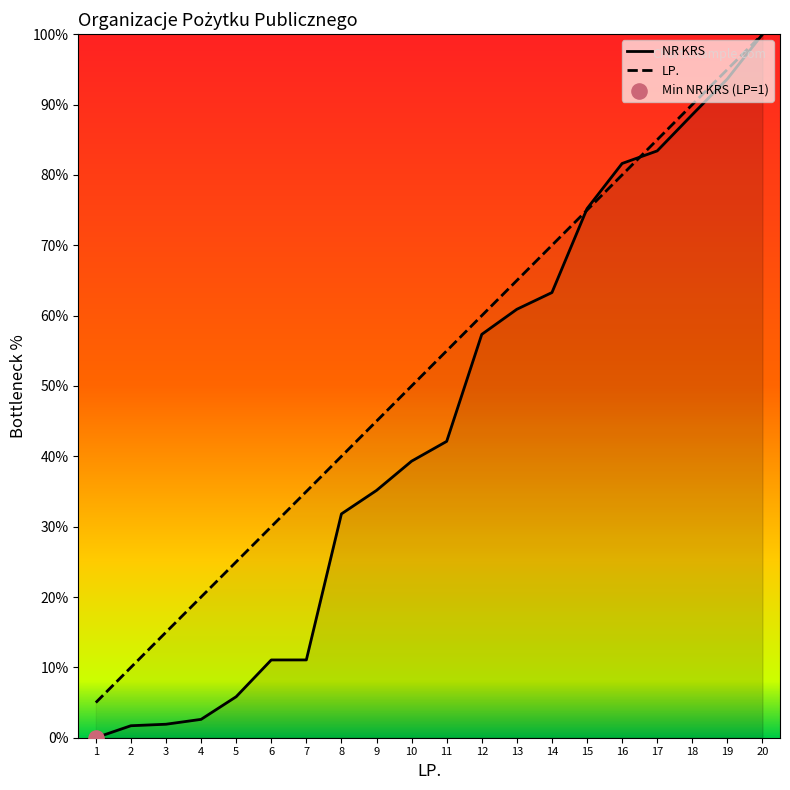

Which series has the largest Y range (max minus min)?

NR KRS